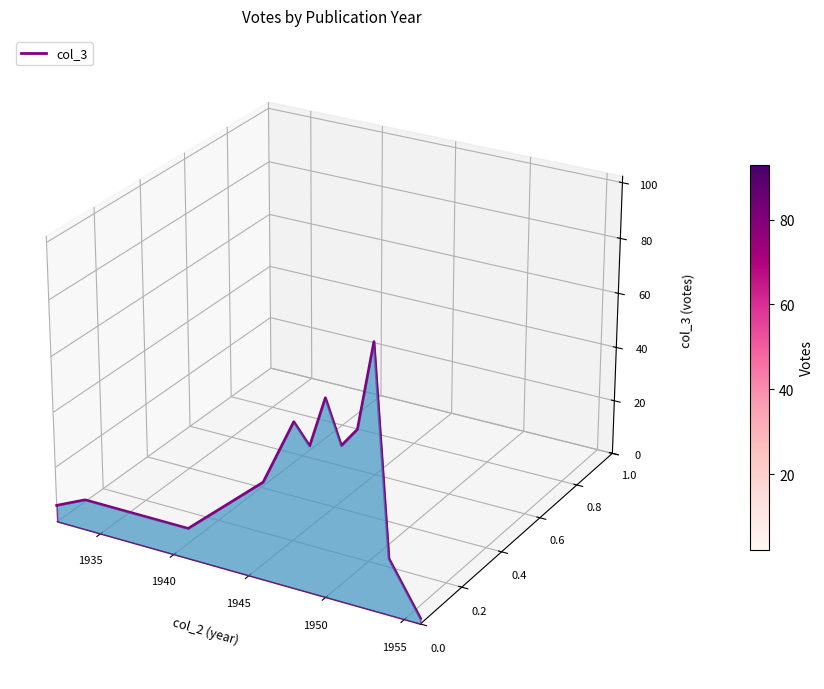

How many points are higher than both their immediate neighbors (excluding endpoints)?

4